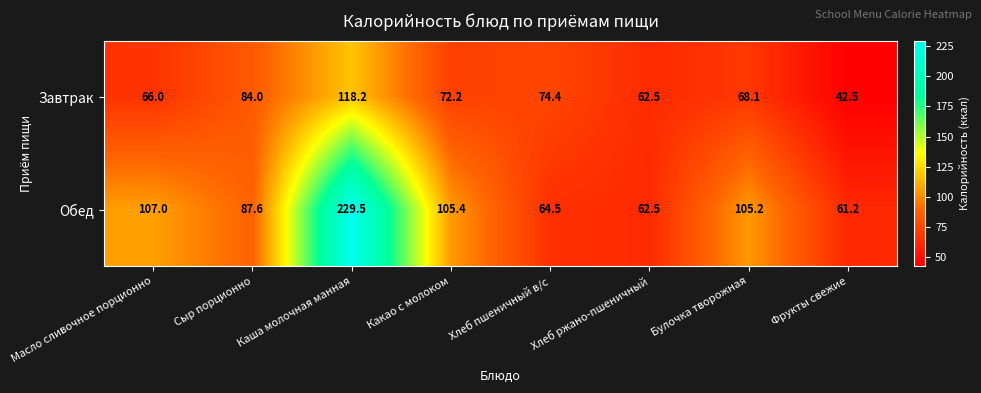

The Обед series shows 112.4 at Хлеб пшеничный в/с. True or false?

False